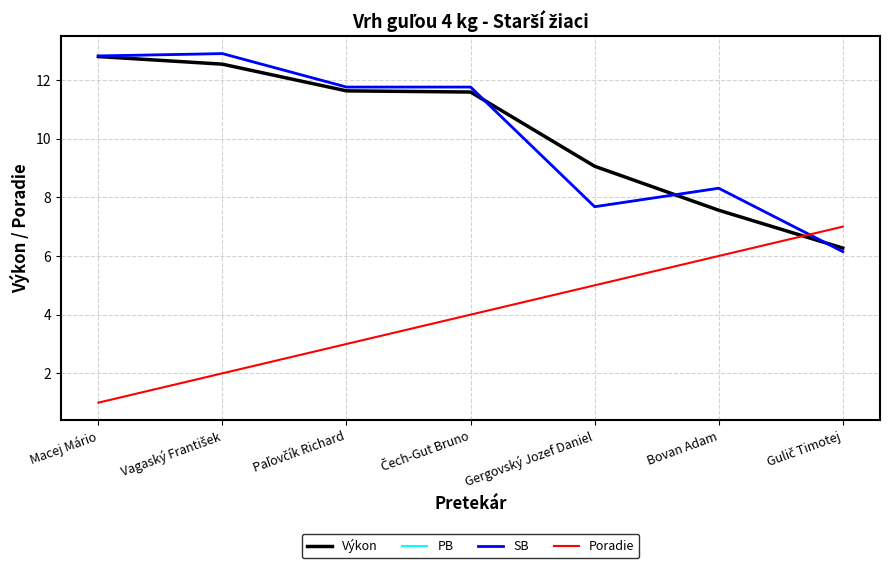

What position from the left is Vagaský František?

2